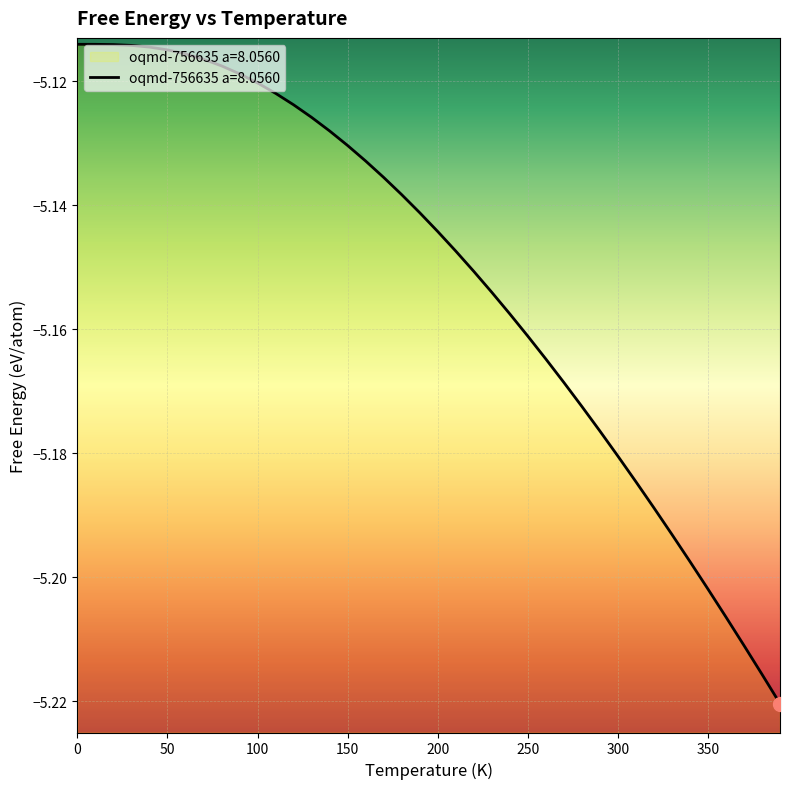

Rank the categories by value from highest to lowest.

0.0, 10.0, 20.0, 30.0, 40.0, 50.0, 60.0, 70.0, 80.0, 90.0, 100.0, 110.0, 120.0, 130.0, 140.0, 150.0, 160.0, 170.0, 180.0, 190.0, 200.0, 210.0, 220.0, 230.0, 240.0, 250.0, 260.0, 270.0, 280.0, 290.0, 300.0, 310.0, 320.0, 330.0, 340.0, 350.0, 360.0, 370.0, 380.0, 390.0